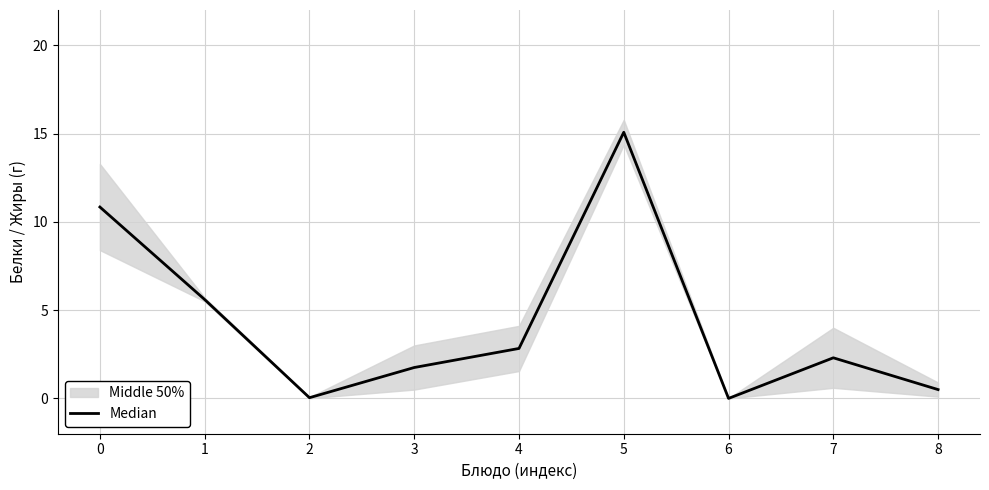

List the labels in order of value, largest first.

5, 0, 1, 4, 7, 3, 8, 2, 6